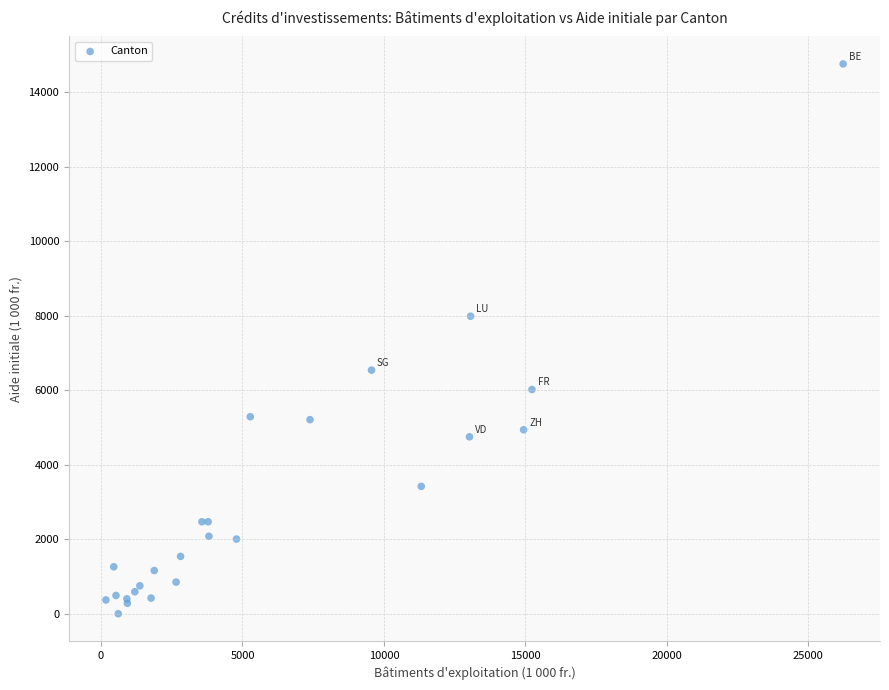

What Y value in the scatter plot is closest to 7381?

7987.2